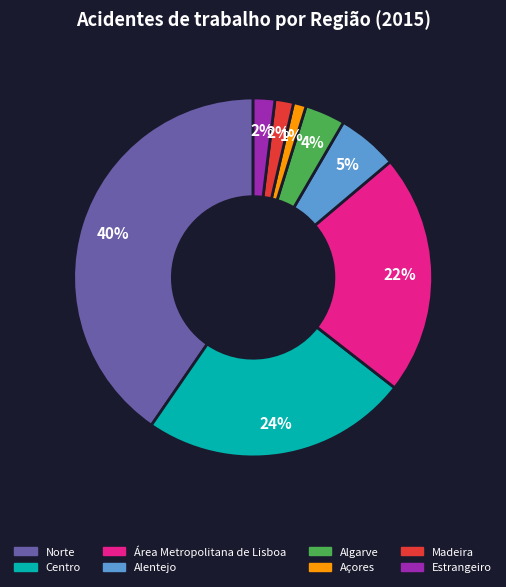

What is the largest slice in the pie chart?

Norte